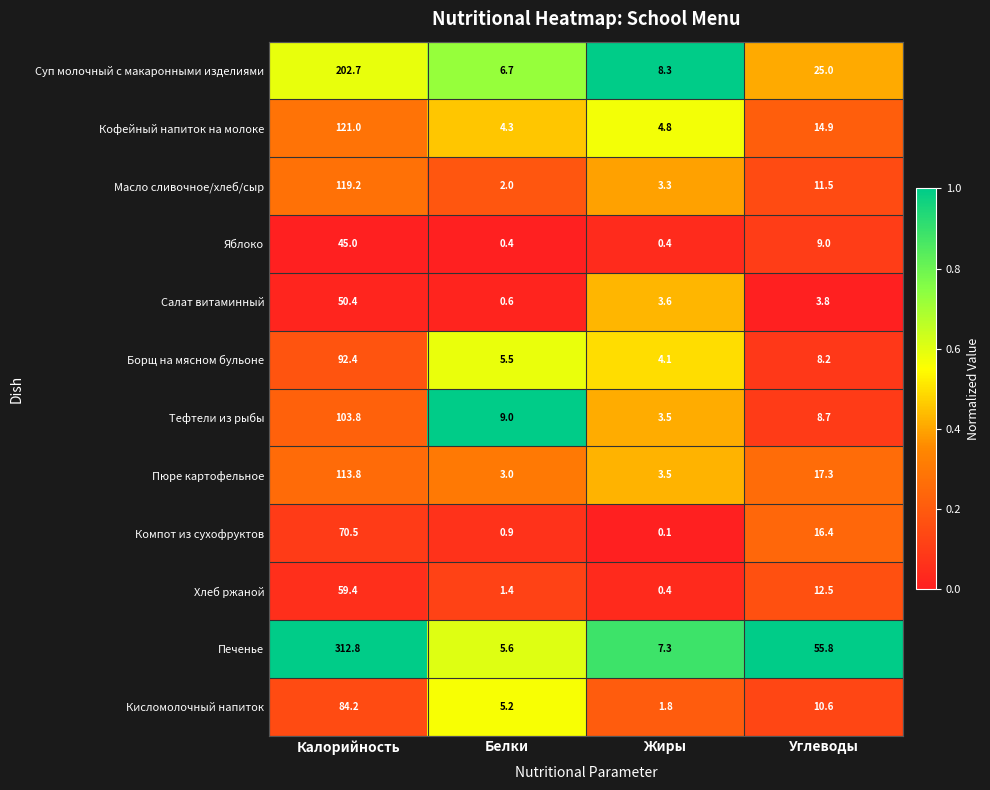

What is the total value across all series at Жиры?

41.1